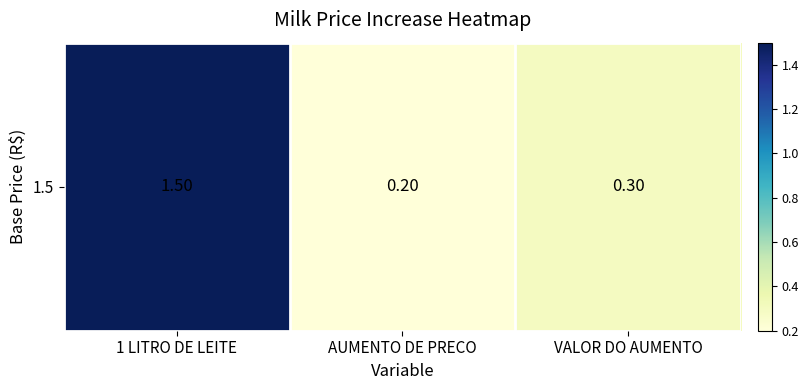

What is the sum of all values?

2.0